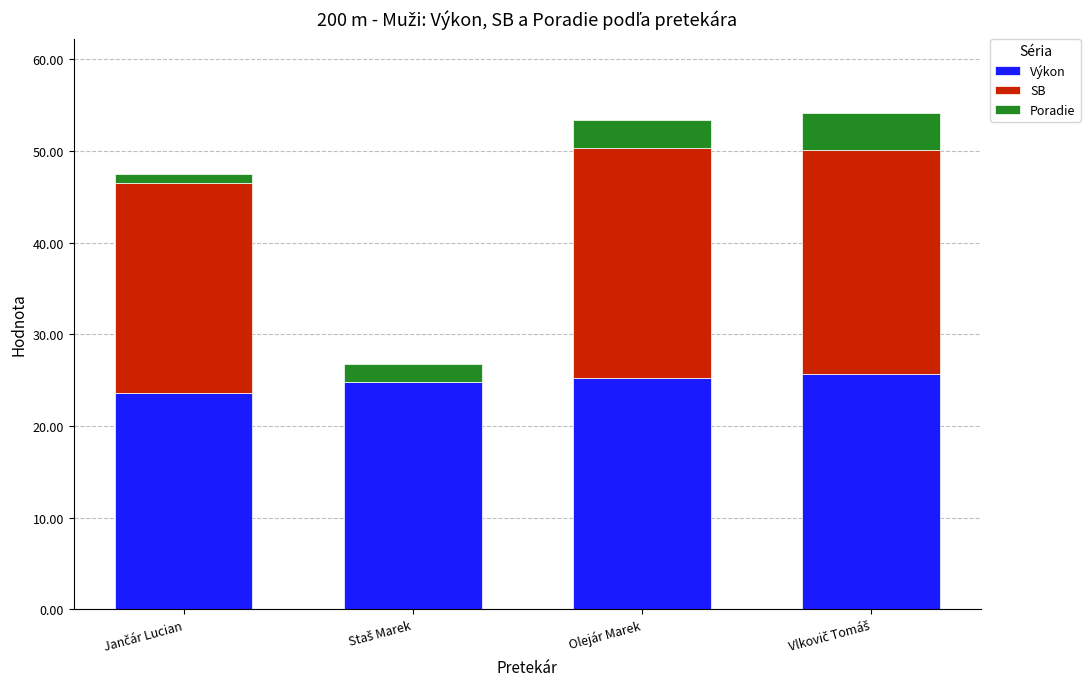

What is the total value across all series at Olejár Marek?

53.4